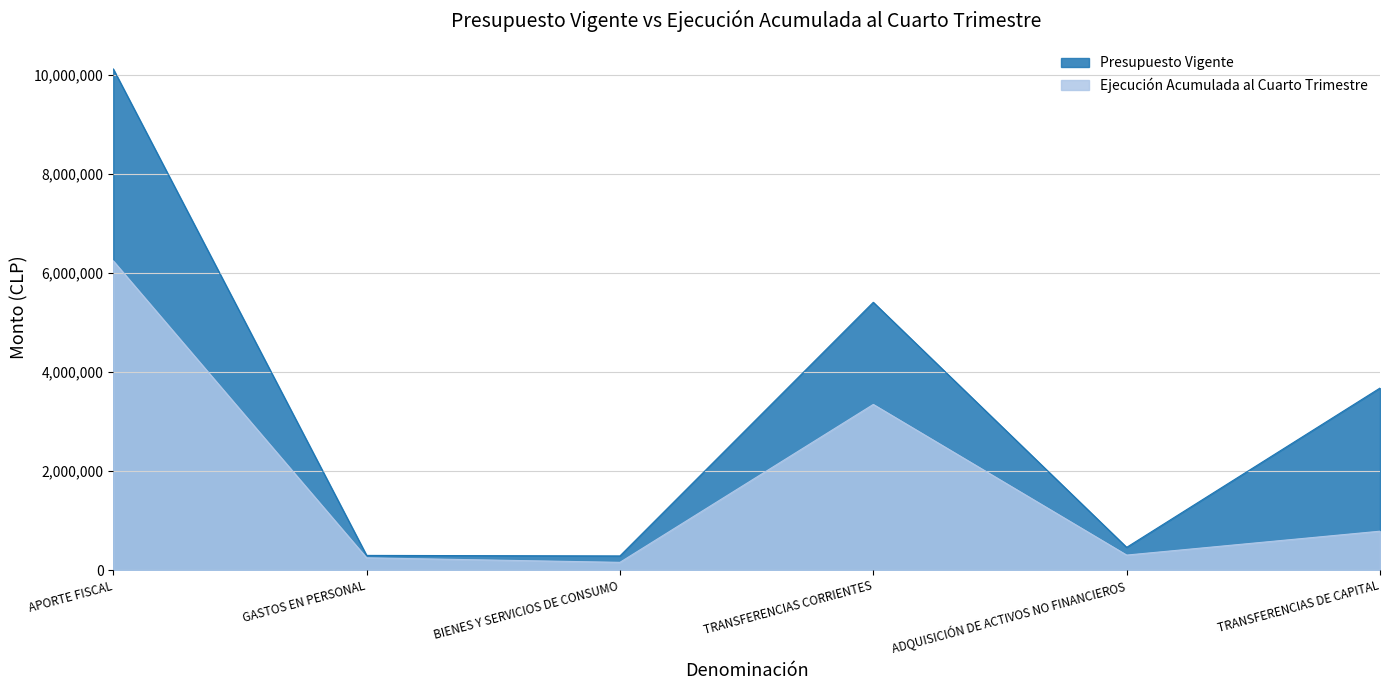

List the labels in order of Presupuesto Vigente value, smallest first.

BIENES Y SERVICIOS DE CONSUMO, GASTOS EN PERSONAL, ADQUISICIÓN DE ACTIVOS NO FINANCIEROS, TRANSFERENCIAS DE CAPITAL, TRANSFERENCIAS CORRIENTES, APORTE FISCAL